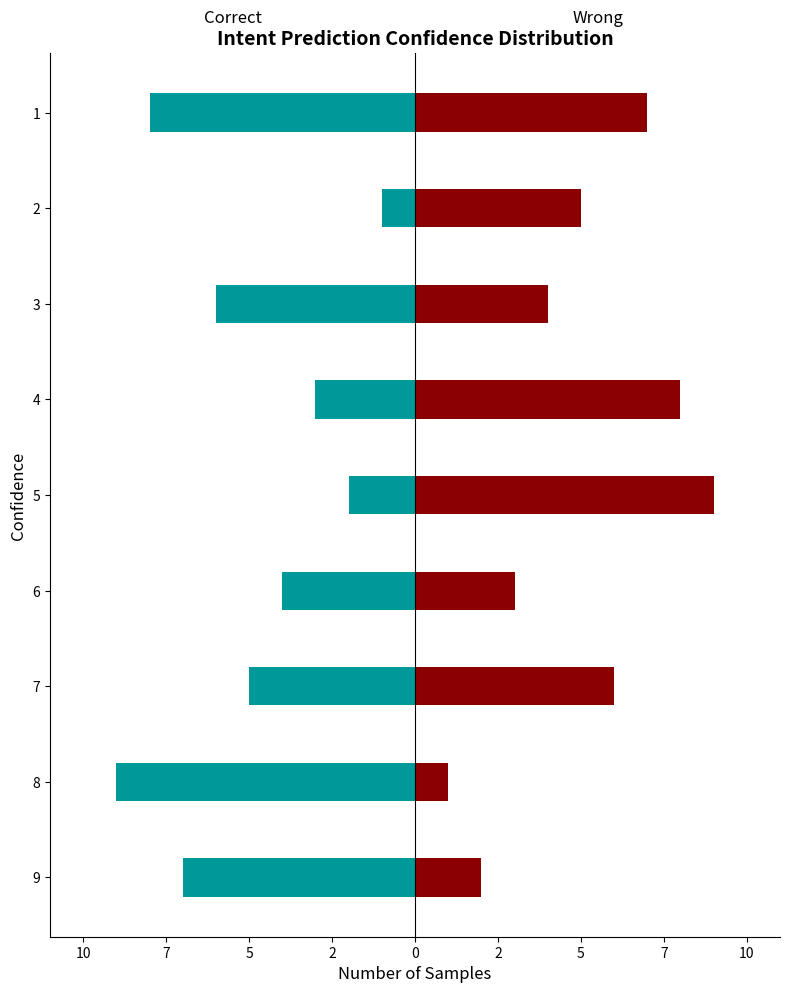

How many data points in Wrong are above 5?

4